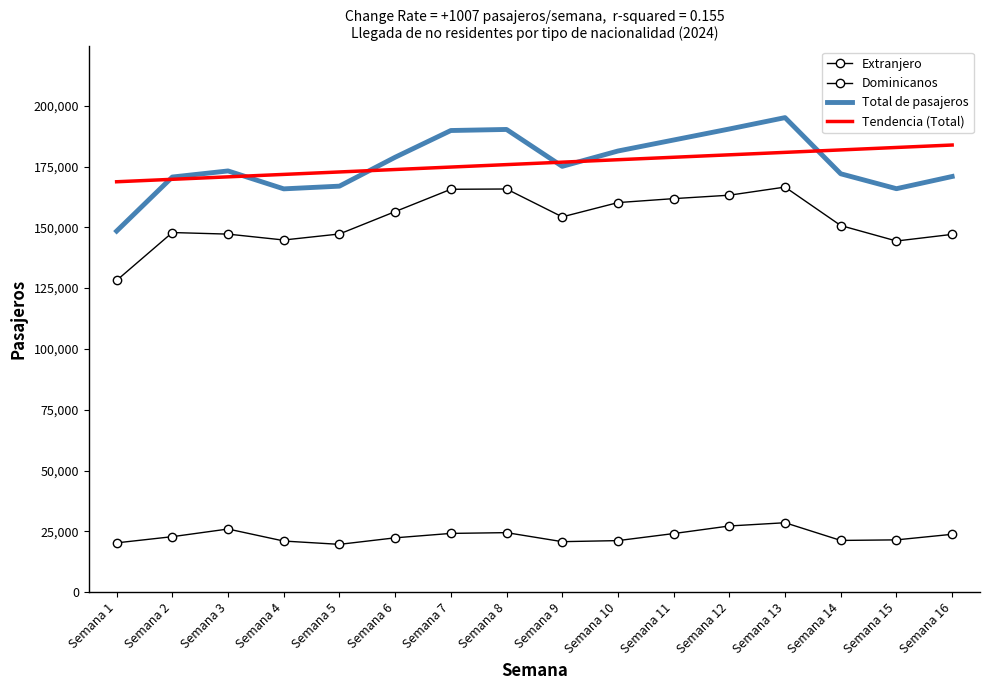

Reading right to left, what are all the values shown in this chart?

Extranjero: 147095.0	144373.0	150731.0	166545.0	163205.0	161795.0	160166.0	154294.0	165752.0	165636.0	156459.0	147261.0	144785.0	147205.0	147855.0	128174.0
Dominicanos: 23805.0	21507.0	21276.0	28554.0	27220.0	24100.0	21204.0	20770.0	24482.0	24163.0	22347.0	19664.0	21028.0	25972.0	22822.0	20277.0
Total de pasajeros: 170900.0	165880.0	172007.0	195099.0	190425.0	185895.0	181370.0	175064.0	190234.0	189799.0	178806.0	166925.0	165813.0	173177.0	170677.0	148451.0
Tendencia (Total): 183833.0	182826.3	181819.6	180812.8	179806.1	178799.4	177792.7	176786.0	175779.3	174772.6	173765.8	172759.1	171752.4	170745.7	169739.0	168732.3